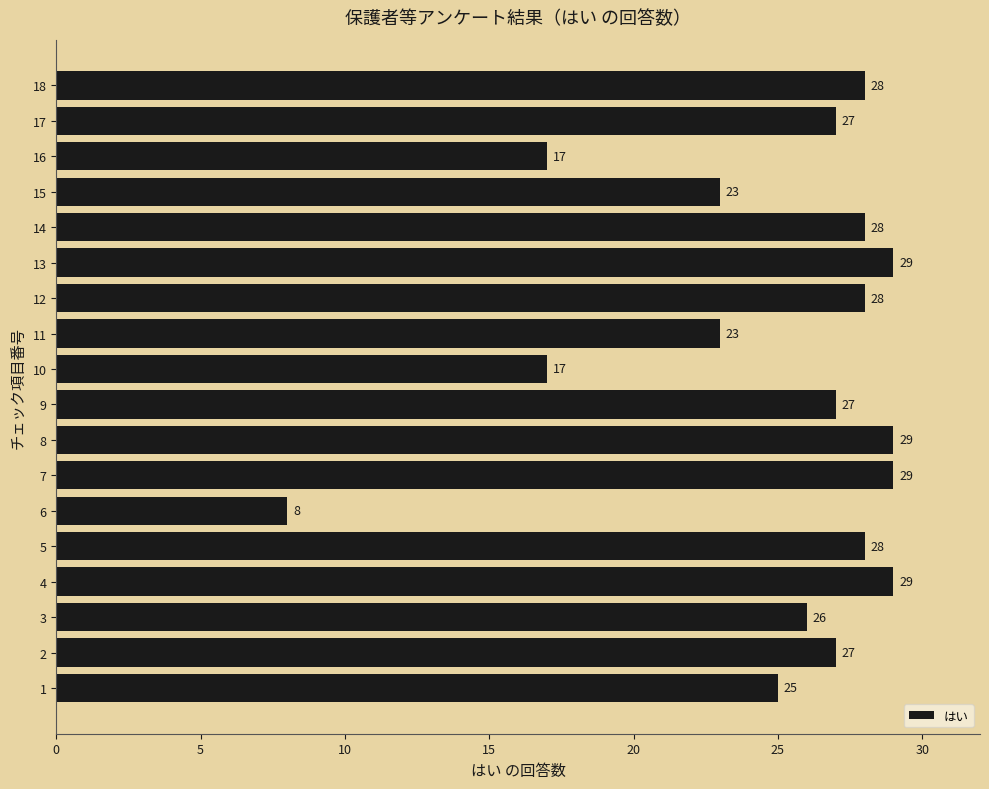

Does the chart contain stacked bars?

No